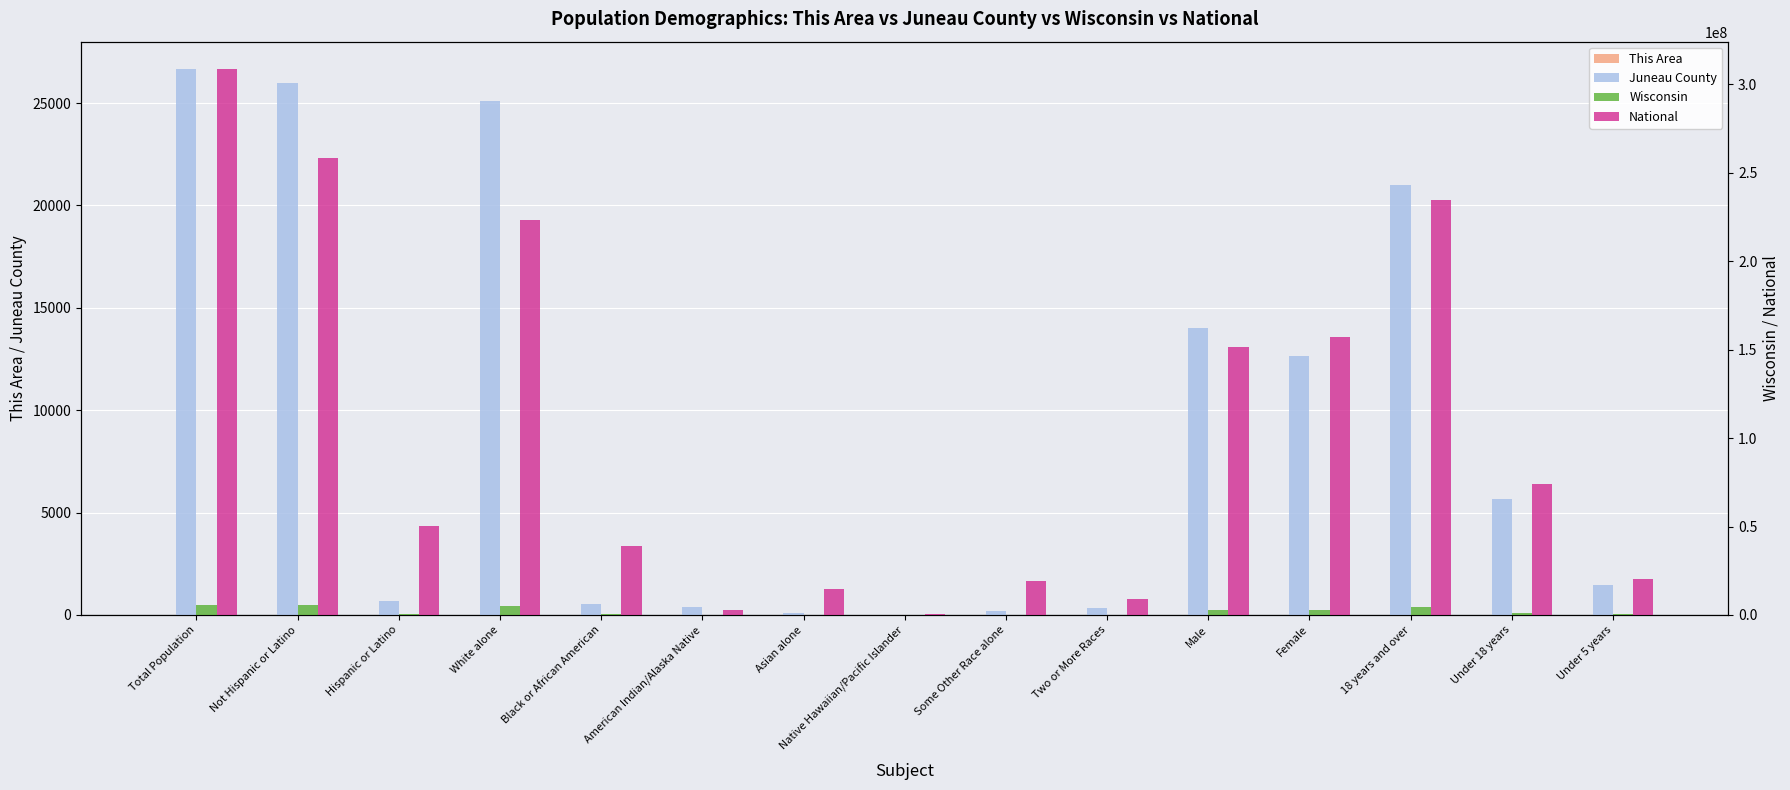

What is the difference between the maximum and minimum values in the This Area series?

2